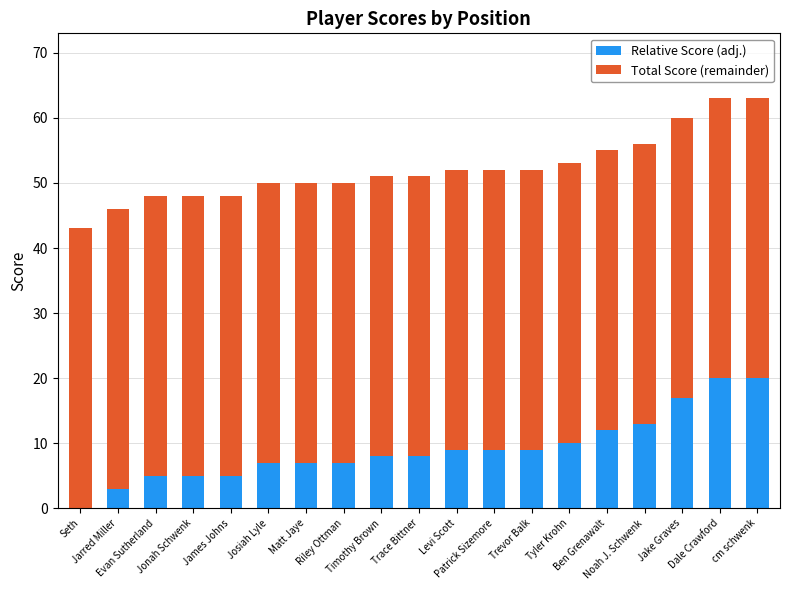

Rank the series by their average value, from highest to lowest.

Total Score (remainder), Relative Score (adj.)